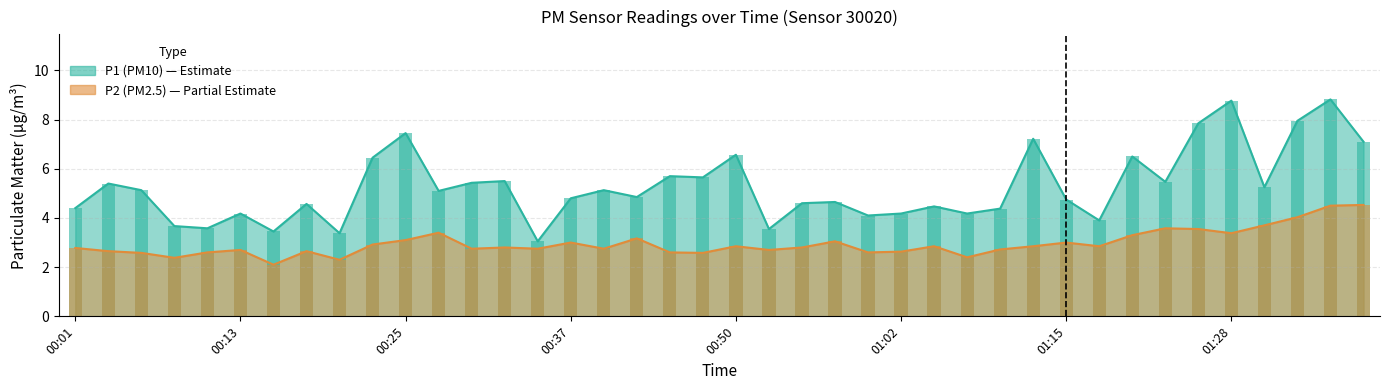

Are the bars horizontal?

No